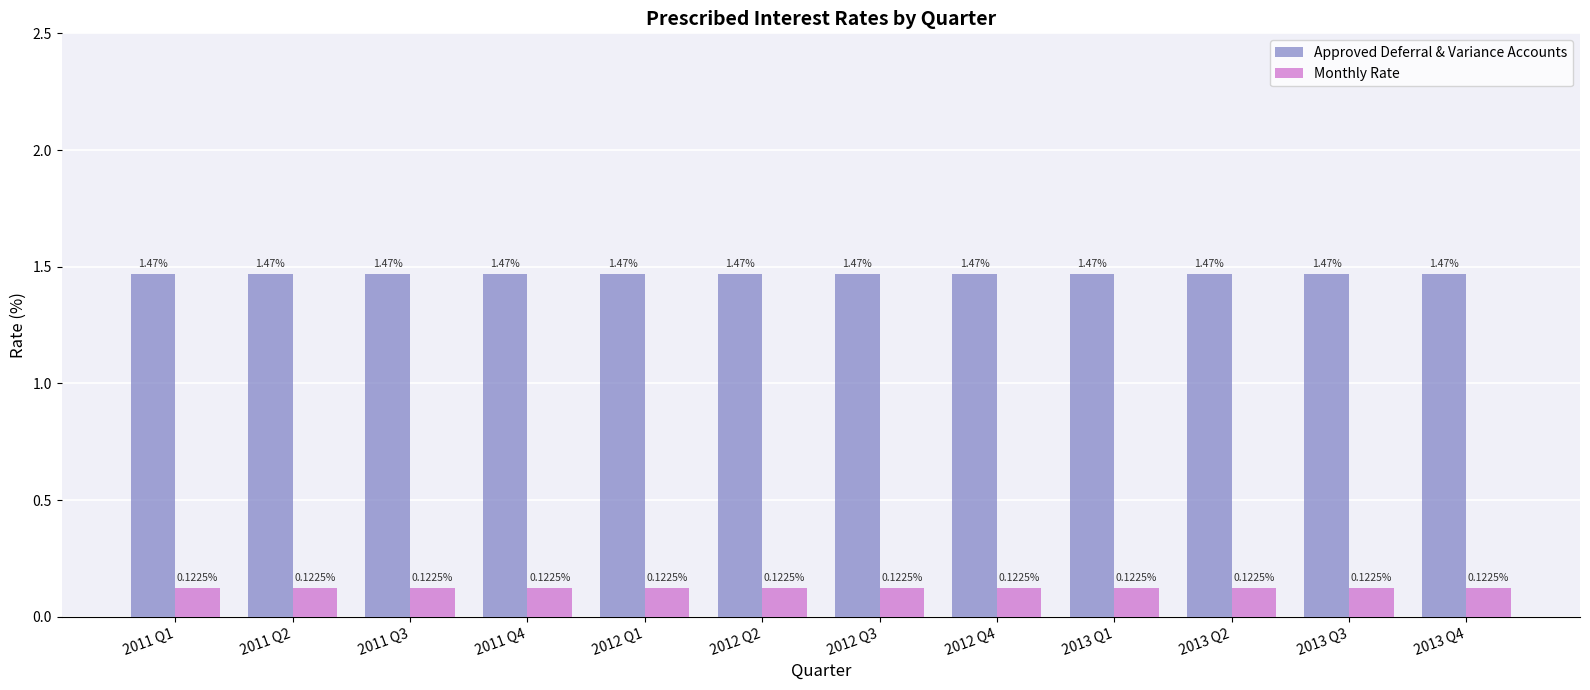

True or false: Monthly Rate has a value of 0.2 at 2013 Q1.

False